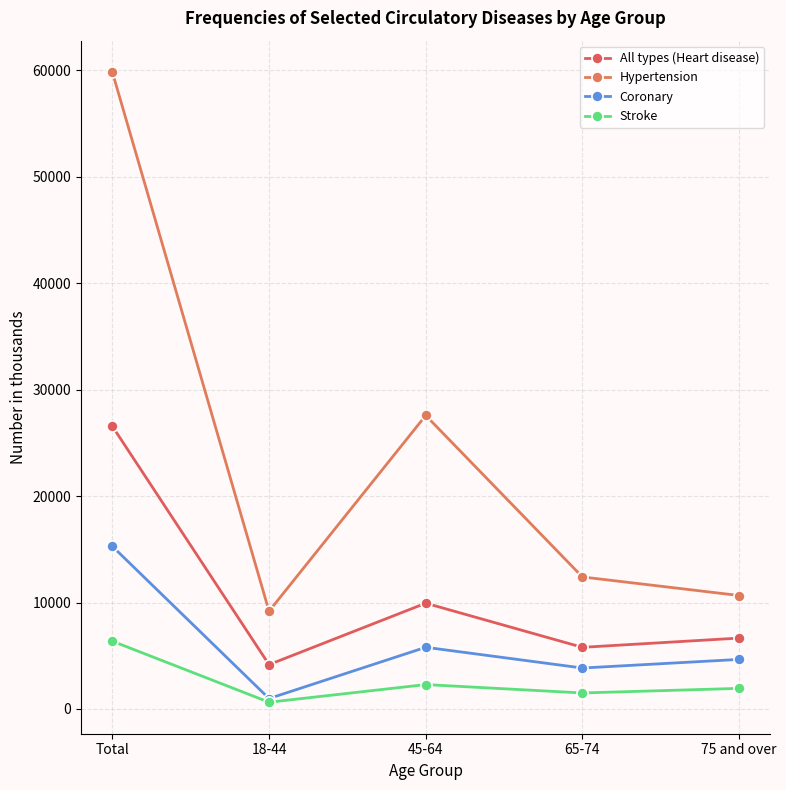

Is it true that All types (Heart disease) equals 11337 at 75 and over?

False